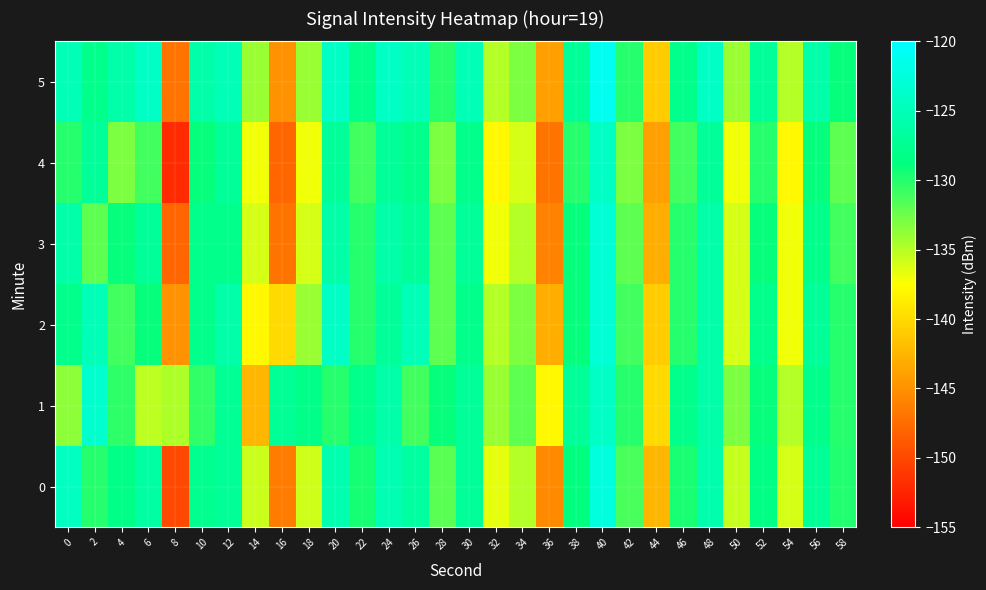

How many data points does each series have?

30